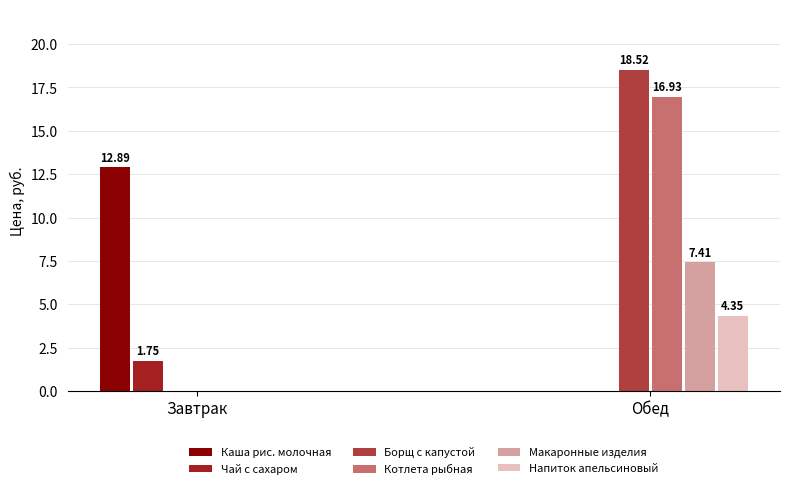

Between Завтрак and Обед, which series saw the biggest shift?

Борщ с капустой